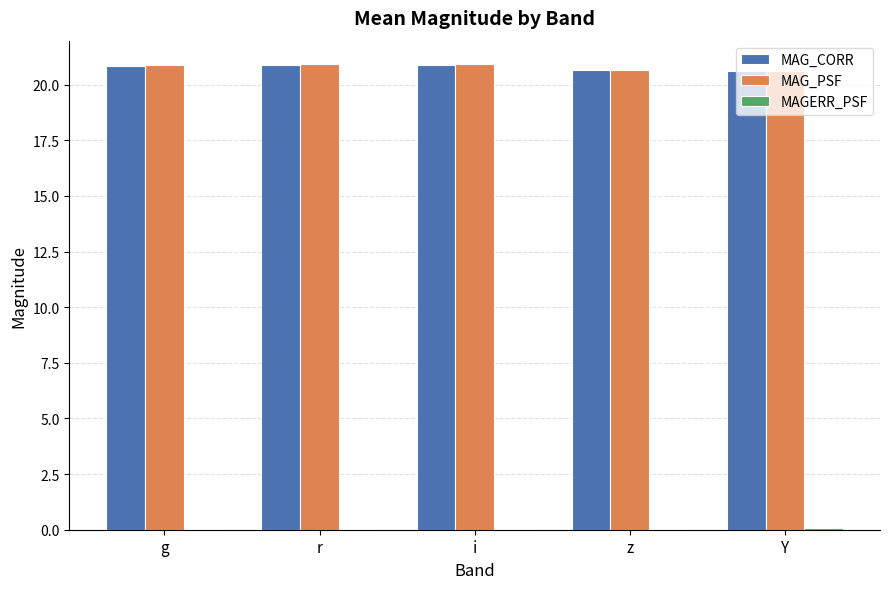

The MAG_PSF series shows 4.9 at i. True or false?

False